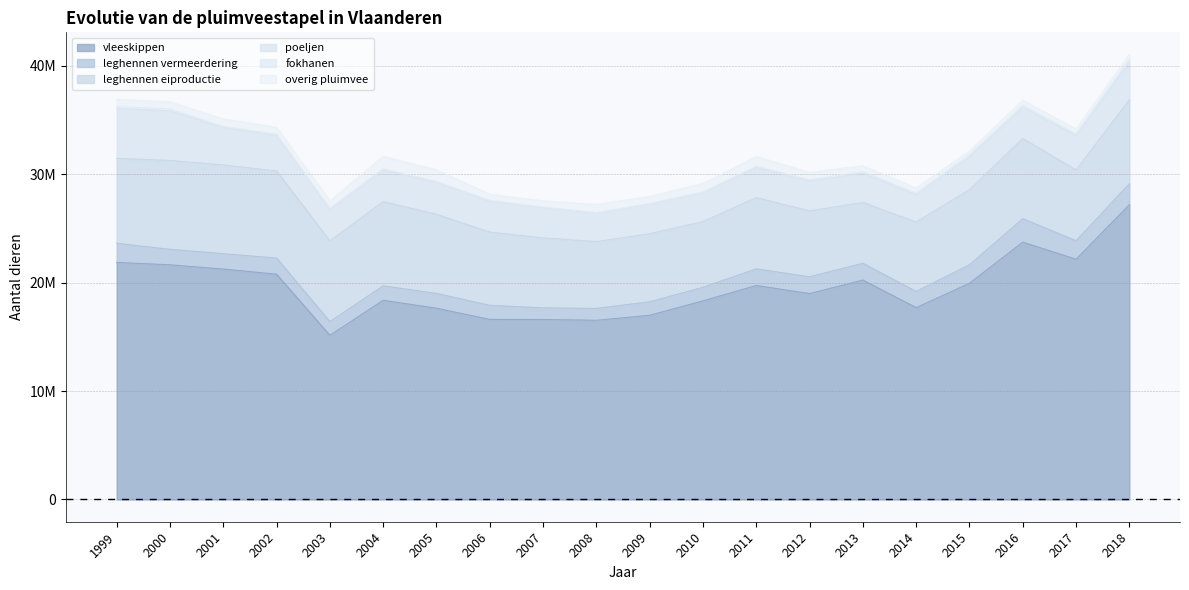

What is the difference between the second highest and minimum values in the leghennen vermeerdering series?

856332